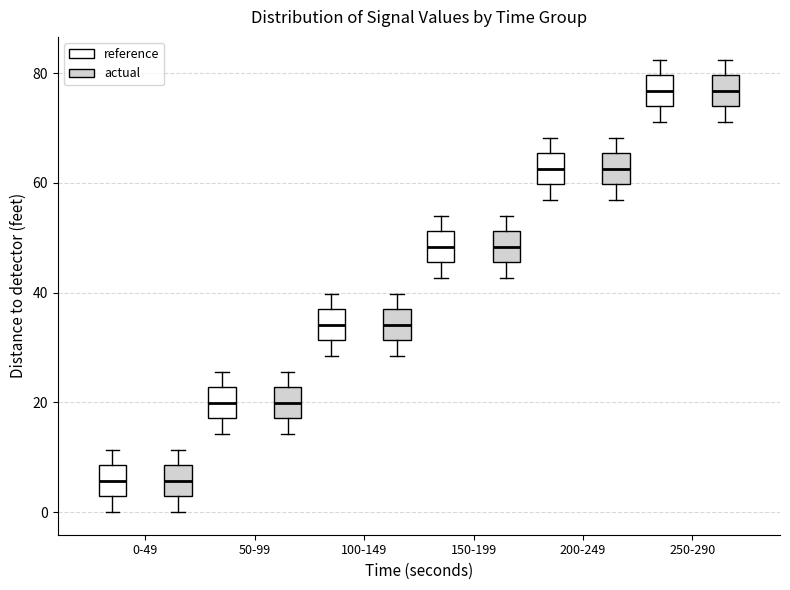

Reading left to right, read every box against the y-axis: the position of its median line, the range the box covers, and the ends of its whiskers. The values are not printed on the chart, so give them approximately, as read against the axis.

0-49 (reference): median 6, box 2 to 8, whiskers 0 to 12
0-49 (actual): median 6, box 2 to 8, whiskers 0 to 12
50-99 (reference): median 20, box 18 to 22, whiskers 14 to 26
50-99 (actual): median 20, box 18 to 22, whiskers 14 to 26
100-149 (reference): median 34, box 32 to 36, whiskers 28 to 40
100-149 (actual): median 34, box 32 to 36, whiskers 28 to 40
150-199 (reference): median 48, box 46 to 52, whiskers 42 to 54
150-199 (actual): median 48, box 46 to 52, whiskers 42 to 54
200-249 (reference): median 62, box 60 to 66, whiskers 56 to 68
200-249 (actual): median 62, box 60 to 66, whiskers 56 to 68
250-290 (reference): median 76, box 74 to 80, whiskers 72 to 82
250-290 (actual): median 76, box 74 to 80, whiskers 72 to 82